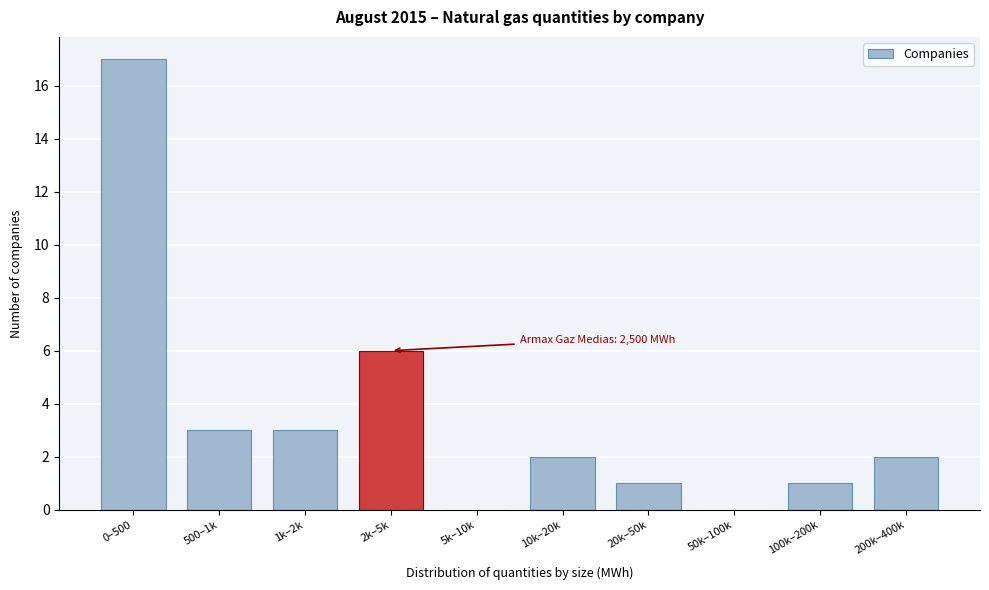

Reading left to right, extract all data points from this chart.

0–500=17	500–1k=3	1k–2k=3	2k–5k=6	5k–10k=0	10k–20k=2	20k–50k=1	50k–100k=0	100k–200k=1	200k–400k=2